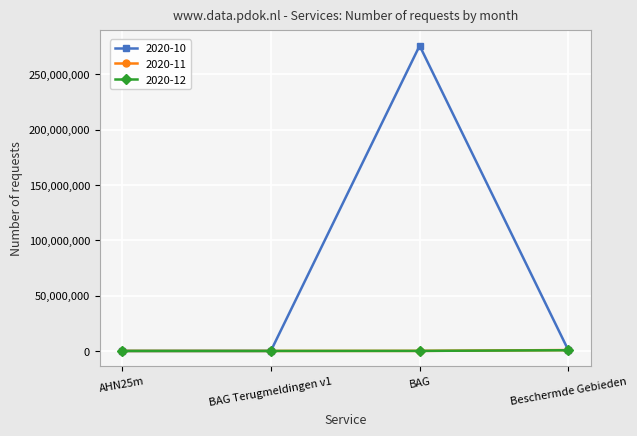

Which series has the largest total across all categories?

2020-10